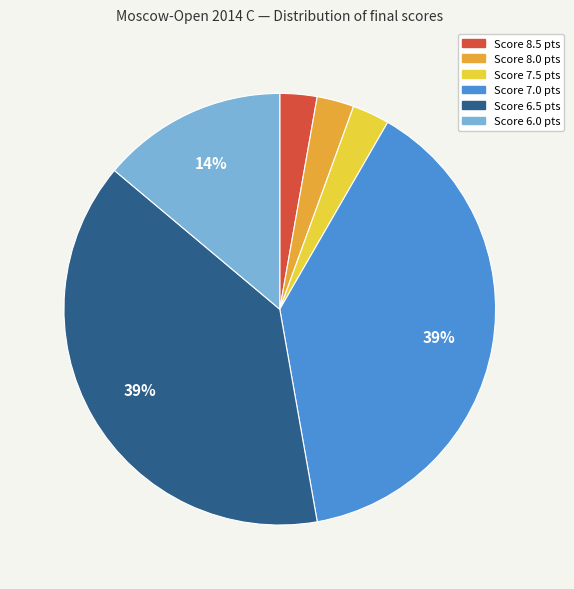

Does any single category account for the majority?

No